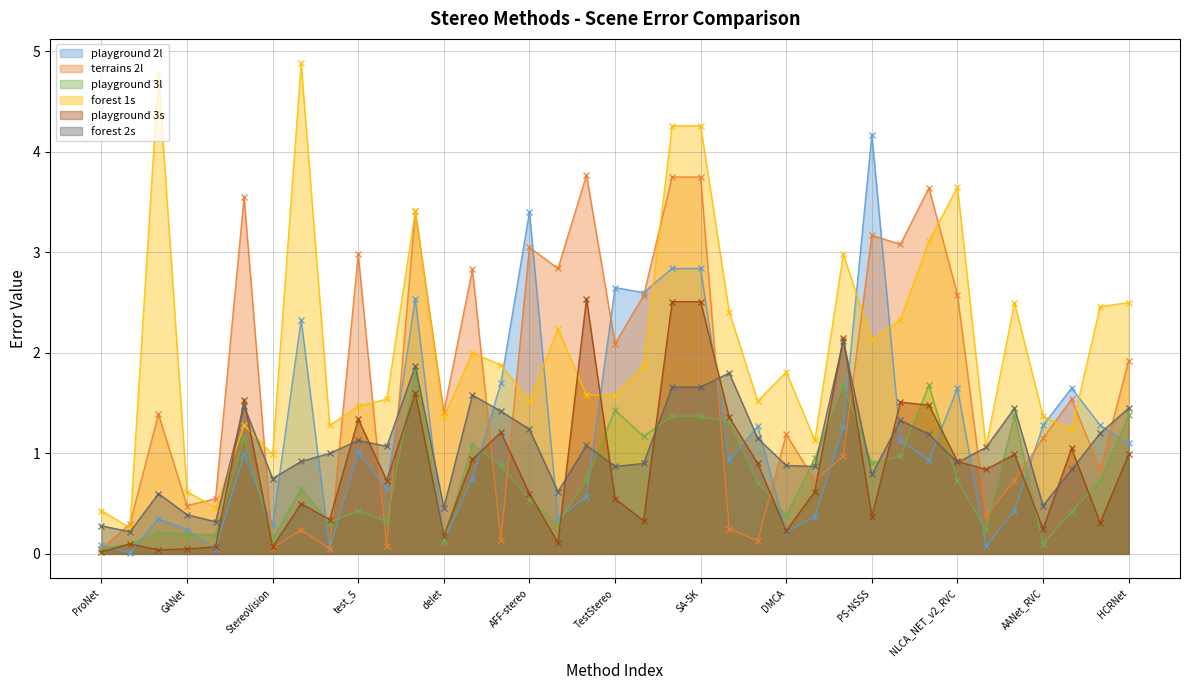

Reading left to right, transcribe all the data shown in this chart.

playground 2l: ProNet=0.1	TDLM=0.0	RYNet=0.3	GANet=0.2	CVANet_RVC=0.1	RASNet=1.0	StereoVision=0.3	RAFT + AFF=2.3	CroCo-Stereo Lap2=0.1	test_5=1.0	CroCo-Stereo=0.7	ARAFT=2.5	delet=0.1	MIF-Stereo (partial)=0.8	MIF-Stereo=1.7	AFF-stereo=3.4	MMNet=0.3	RAFT_CTSACE=0.6	TestStereo=2.6	GMStereo=2.6	TestStereo1=2.8	SA-5K=2.8	test croco=0.9	StereoIM=1.3	DMCA=0.2	iRaftStereo_RVC=0.4	raftrobust=1.3	PS-NSSS=4.2	HGLStereo=1.1	CFNet_RVC=0.9	NLCA_NET_v2_RVC=1.6	STTStereo=0.1	rafts_anoy=0.4	AANet_RVC=1.3	anonymousdsp=1.6	FINET=1.3	HCRNet=1.1
terrains 2l: ProNet=0.1	TDLM=0.3	RYNet=1.4	GANet=0.5	CVANet_RVC=0.6	RASNet=3.5	StereoVision=0.1	RAFT + AFF=0.2	CroCo-Stereo Lap2=0.1	test_5=3.0	CroCo-Stereo=0.1	ARAFT=3.4	delet=1.4	MIF-Stereo (partial)=2.8	MIF-Stereo=0.1	AFF-stereo=3.0	MMNet=2.8	RAFT_CTSACE=3.8	TestStereo=2.1	GMStereo=2.6	TestStereo1=3.8	SA-5K=3.8	test croco=0.2	StereoIM=0.1	DMCA=1.2	iRaftStereo_RVC=0.7	raftrobust=1.0	PS-NSSS=3.2	HGLStereo=3.1	CFNet_RVC=3.6	NLCA_NET_v2_RVC=2.6	STTStereo=0.4	rafts_anoy=0.7	AANet_RVC=1.1	anonymousdsp=1.5	FINET=0.8	HCRNet=1.9
playground 3l: ProNet=0.1	TDLM=0.1	RYNet=0.2	GANet=0.2	CVANet_RVC=0.2	RASNet=1.1	StereoVision=0.1	RAFT + AFF=0.7	CroCo-Stereo Lap2=0.3	test_5=0.4	CroCo-Stereo=0.3	ARAFT=1.8	delet=0.1	MIF-Stereo (partial)=1.1	MIF-Stereo=0.9	AFF-stereo=0.5	MMNet=0.3	RAFT_CTSACE=0.7	TestStereo=1.4	GMStereo=1.2	TestStereo1=1.4	SA-5K=1.4	test croco=1.3	StereoIM=0.7	DMCA=0.4	iRaftStereo_RVC=0.9	raftrobust=1.7	PS-NSSS=0.9	HGLStereo=1.0	CFNet_RVC=1.7	NLCA_NET_v2_RVC=0.7	STTStereo=0.2	rafts_anoy=1.4	AANet_RVC=0.1	anonymousdsp=0.4	FINET=0.7	HCRNet=1.4
forest 1s: ProNet=0.4	TDLM=0.3	RYNet=4.8	GANet=0.6	CVANet_RVC=0.5	RASNet=1.3	StereoVision=1.0	RAFT + AFF=4.9	CroCo-Stereo Lap2=1.3	test_5=1.5	CroCo-Stereo=1.5	ARAFT=3.4	delet=1.4	MIF-Stereo (partial)=2.0	MIF-Stereo=1.9	AFF-stereo=1.5	MMNet=2.2	RAFT_CTSACE=1.6	TestStereo=1.6	GMStereo=1.9	TestStereo1=4.3	SA-5K=4.3	test croco=2.4	StereoIM=1.5	DMCA=1.8	iRaftStereo_RVC=1.1	raftrobust=3.0	PS-NSSS=2.1	HGLStereo=2.3	CFNet_RVC=3.1	NLCA_NET_v2_RVC=3.6	STTStereo=1.1	rafts_anoy=2.5	AANet_RVC=1.4	anonymousdsp=1.2	FINET=2.5	HCRNet=2.5
playground 3s: ProNet=0.0	TDLM=0.1	RYNet=0.0	GANet=0.1	CVANet_RVC=0.1	RASNet=1.5	StereoVision=0.1	RAFT + AFF=0.5	CroCo-Stereo Lap2=0.3	test_5=1.3	CroCo-Stereo=0.7	ARAFT=1.6	delet=0.2	MIF-Stereo (partial)=0.9	MIF-Stereo=1.2	AFF-stereo=0.6	MMNet=0.1	RAFT_CTSACE=2.5	TestStereo=0.6	GMStereo=0.3	TestStereo1=2.5	SA-5K=2.5	test croco=1.4	StereoIM=0.9	DMCA=0.2	iRaftStereo_RVC=0.6	raftrobust=2.1	PS-NSSS=0.4	HGLStereo=1.5	CFNet_RVC=1.5	NLCA_NET_v2_RVC=0.9	STTStereo=0.8	rafts_anoy=1.0	AANet_RVC=0.2	anonymousdsp=1.1	FINET=0.3	HCRNet=1.0
forest 2s: ProNet=0.3	TDLM=0.2	RYNet=0.6	GANet=0.4	CVANet_RVC=0.3	RASNet=1.5	StereoVision=0.8	RAFT + AFF=0.9	CroCo-Stereo Lap2=1.0	test_5=1.1	CroCo-Stereo=1.1	ARAFT=1.9	delet=0.5	MIF-Stereo (partial)=1.6	MIF-Stereo=1.4	AFF-stereo=1.2	MMNet=0.6	RAFT_CTSACE=1.1	TestStereo=0.9	GMStereo=0.9	TestStereo1=1.7	SA-5K=1.7	test croco=1.8	StereoIM=1.1	DMCA=0.9	iRaftStereo_RVC=0.9	raftrobust=2.1	PS-NSSS=0.8	HGLStereo=1.3	CFNet_RVC=1.2	NLCA_NET_v2_RVC=0.9	STTStereo=1.1	rafts_anoy=1.4	AANet_RVC=0.5	anonymousdsp=0.8	FINET=1.2	HCRNet=1.4